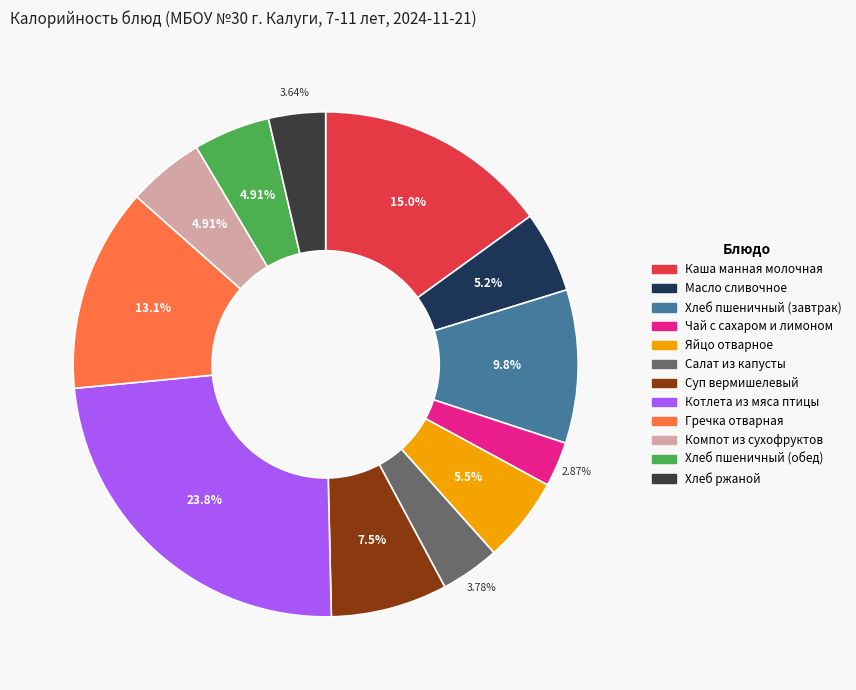

To the nearest percent, what is the difference between the Яйцо отварное and Хлеб пшеничный (обед) slice percentages?

1%